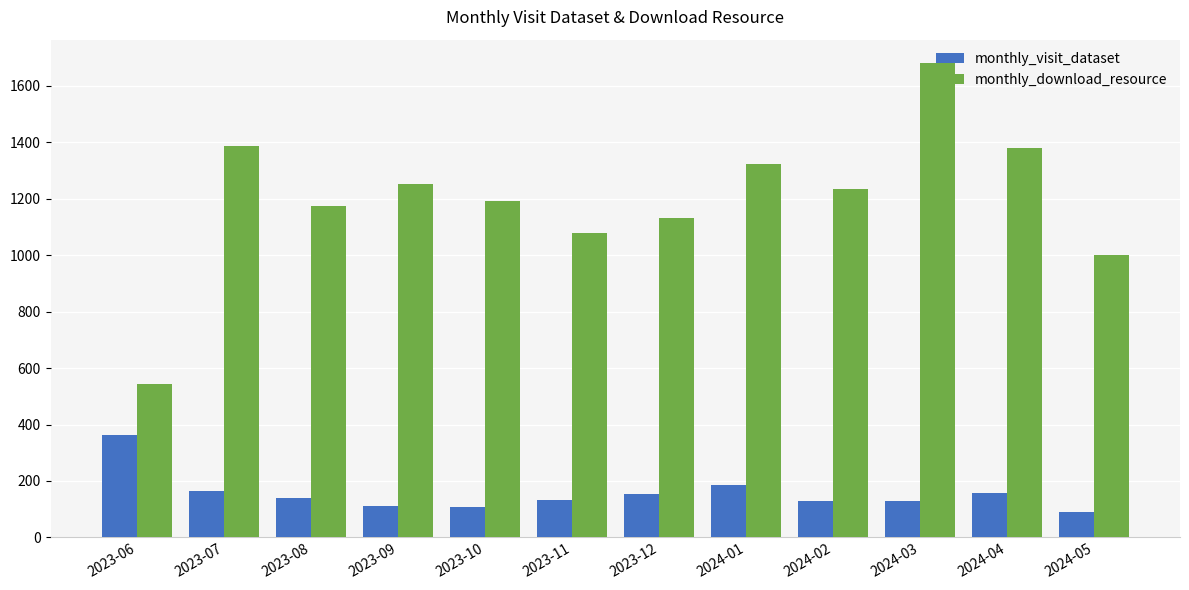

Where is monthly_visit_dataset nearest to the value 227?

2024-01